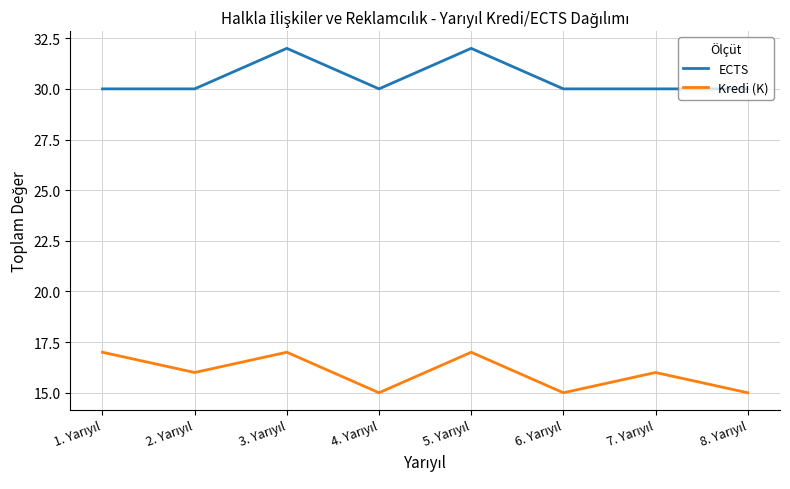

Rank the series by their average value, from highest to lowest.

ECTS, Kredi (K)